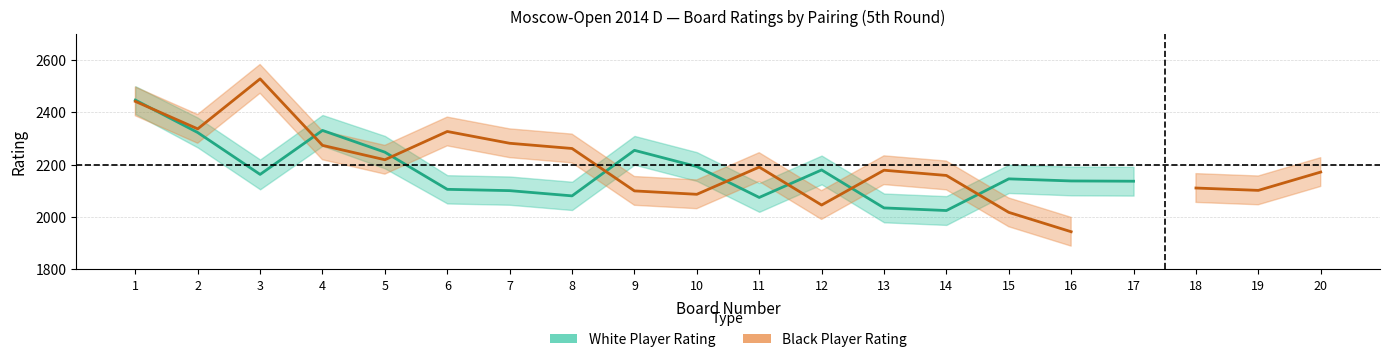

What is the total value across all series at 9?

4355.0